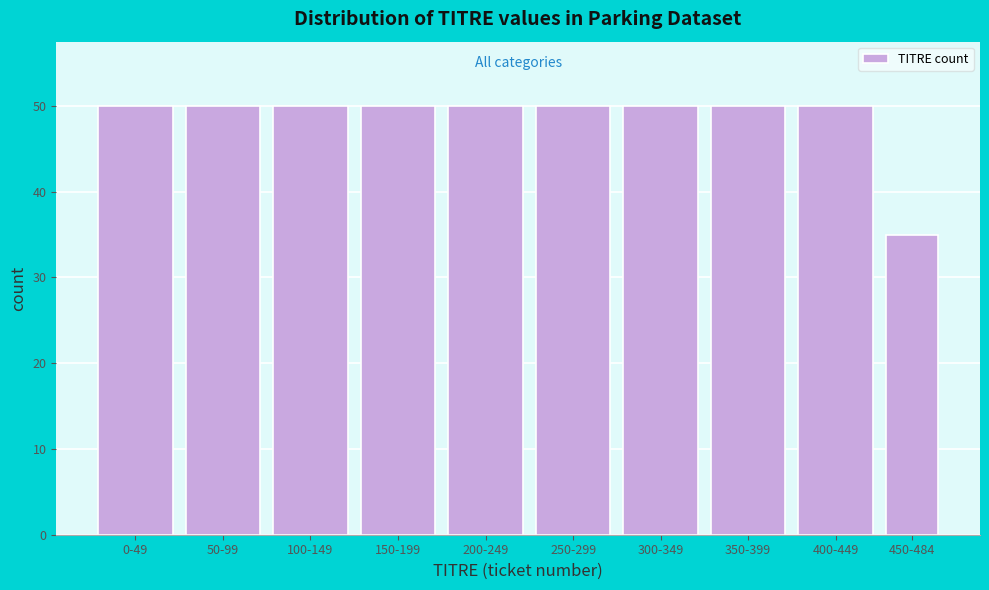

Reading right to left, list all the values displayed in this chart.

35	50	50	50	50	50	50	50	50	50